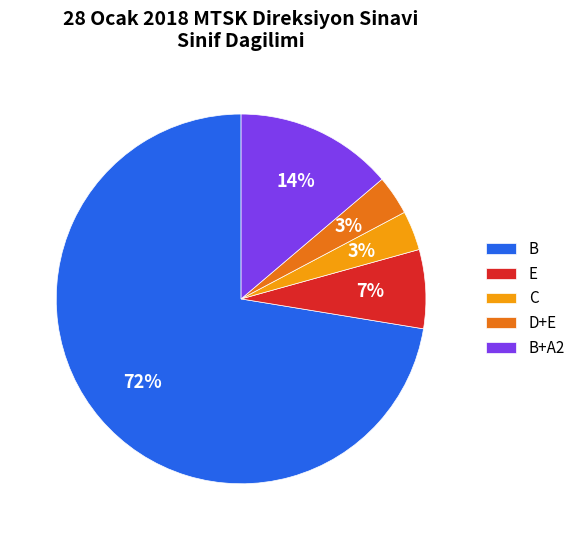

What percentage is the D+E slice, to the nearest percent?

3%